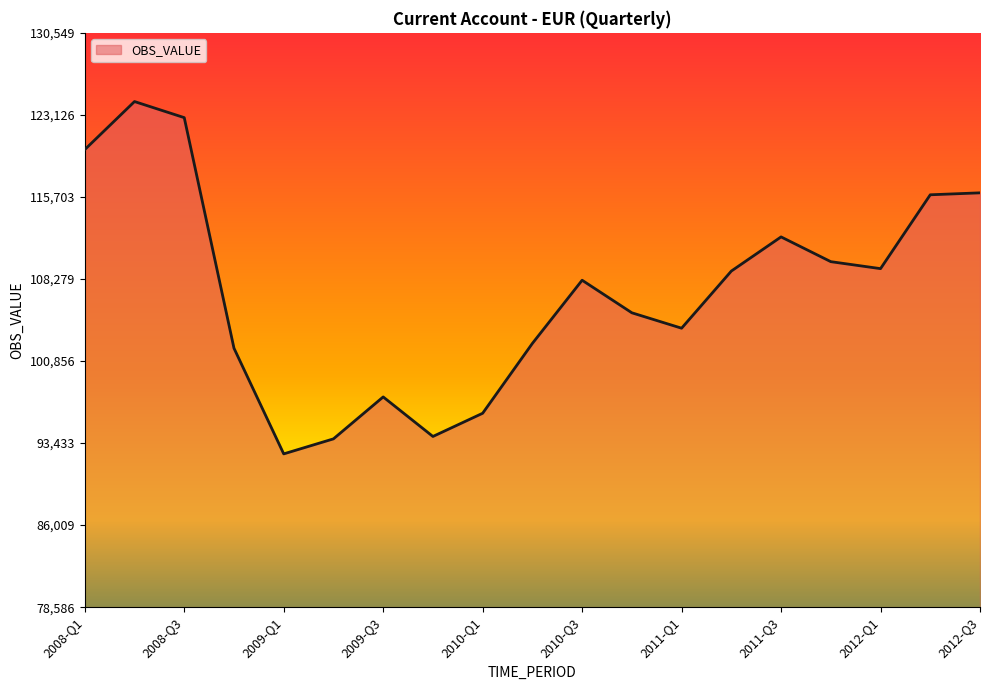

What is the smallest value displayed?

92454.7